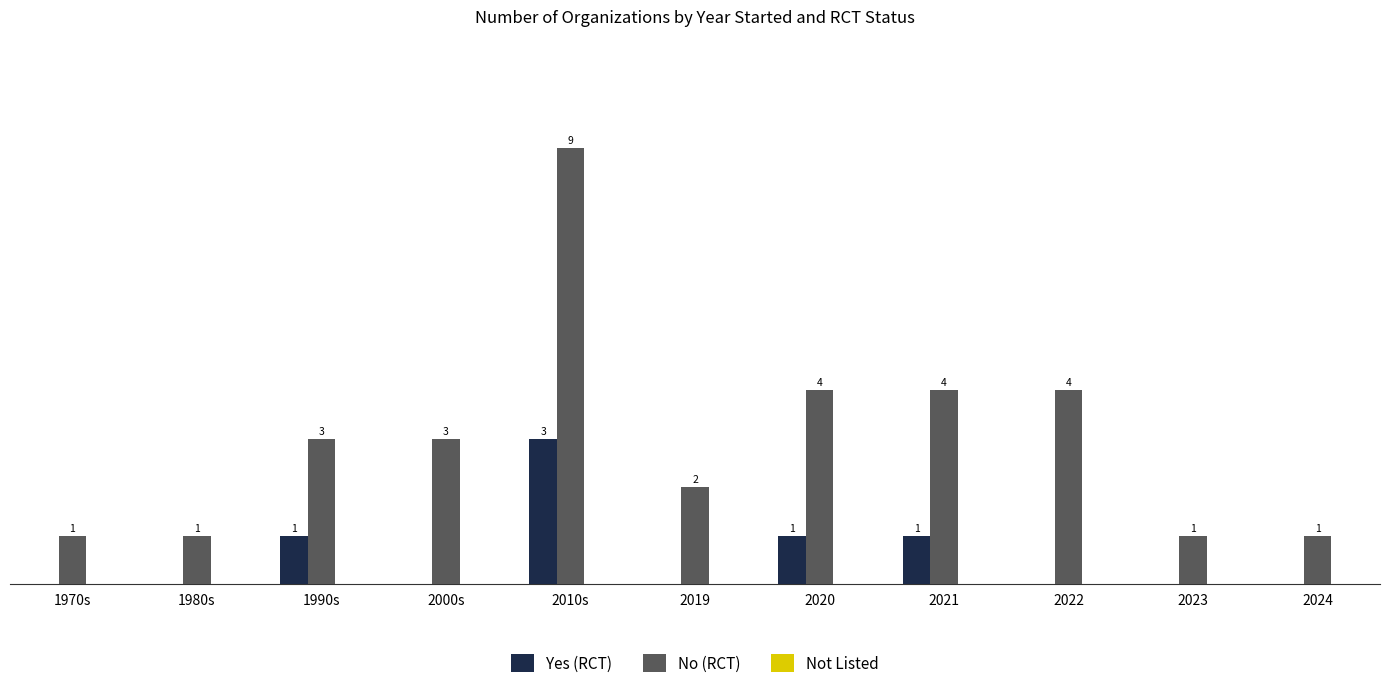

Between 1980s and 2021, which series saw the biggest shift?

No (RCT)